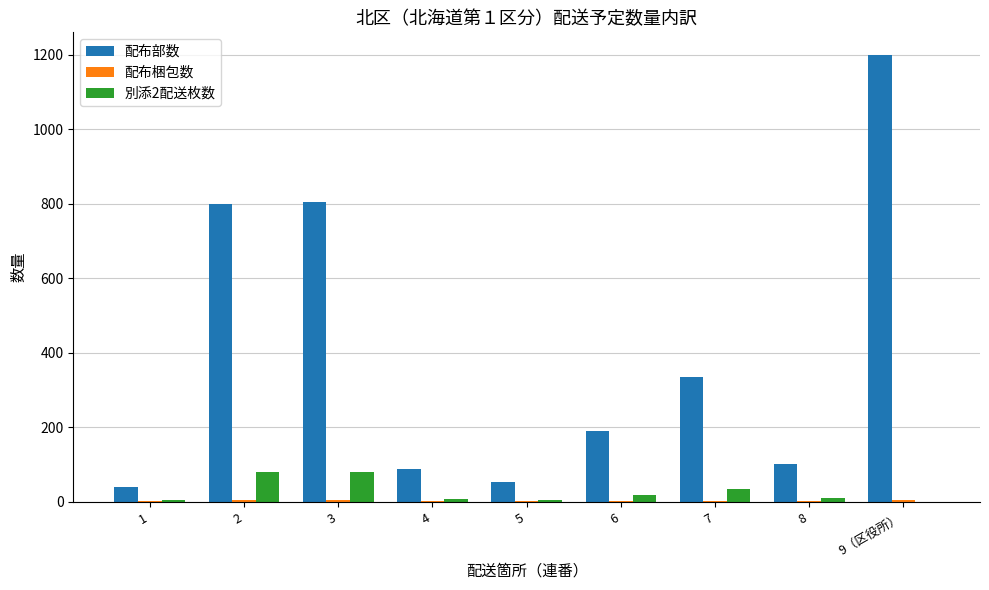

How many data points does each series have?

9